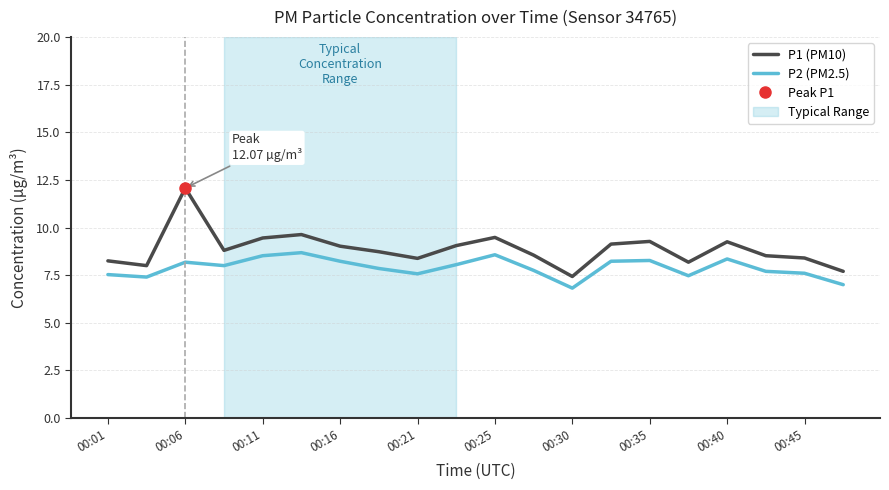

How many interior local valleys does the P2 (PM2.5) series have?

5